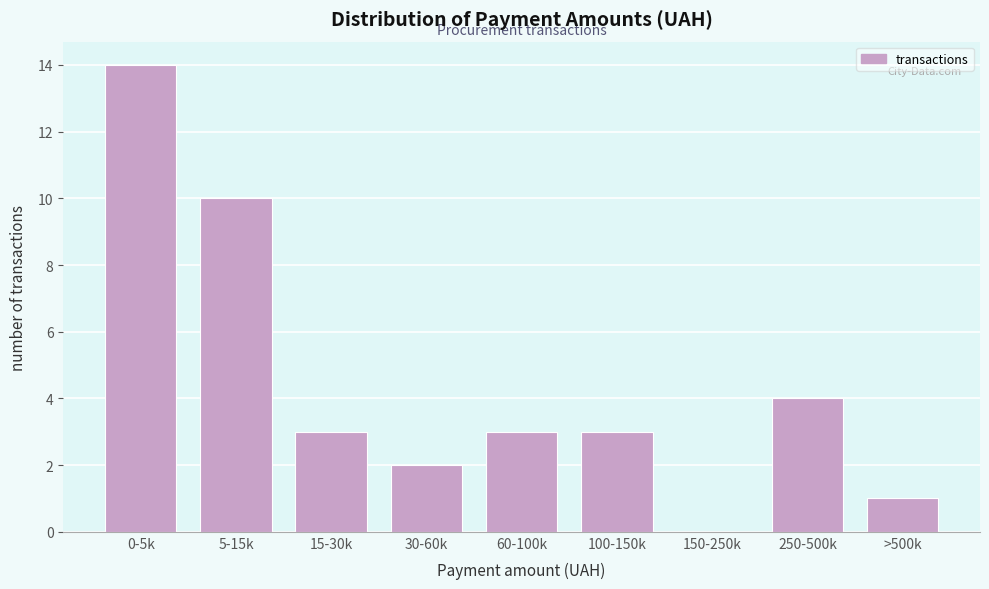

Reading left to right, what are all the values shown in this chart?

0-5k=14	5-15k=10	15-30k=3	30-60k=2	60-100k=3	100-150k=3	150-250k=0	250-500k=4	>500k=1